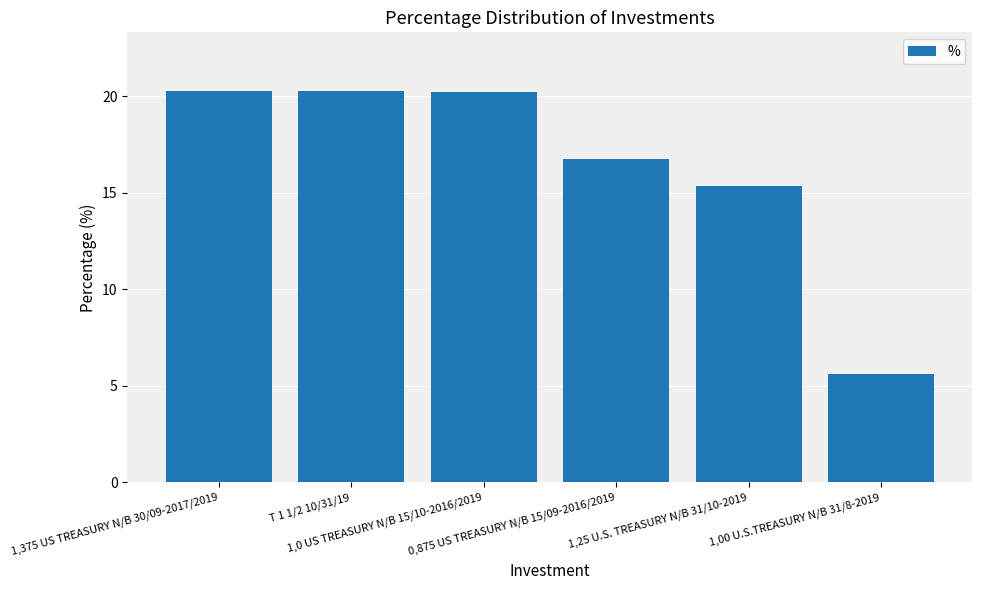

What value does the data have at 1,25 U.S. TREASURY N/B 31/10-2019?

15.3